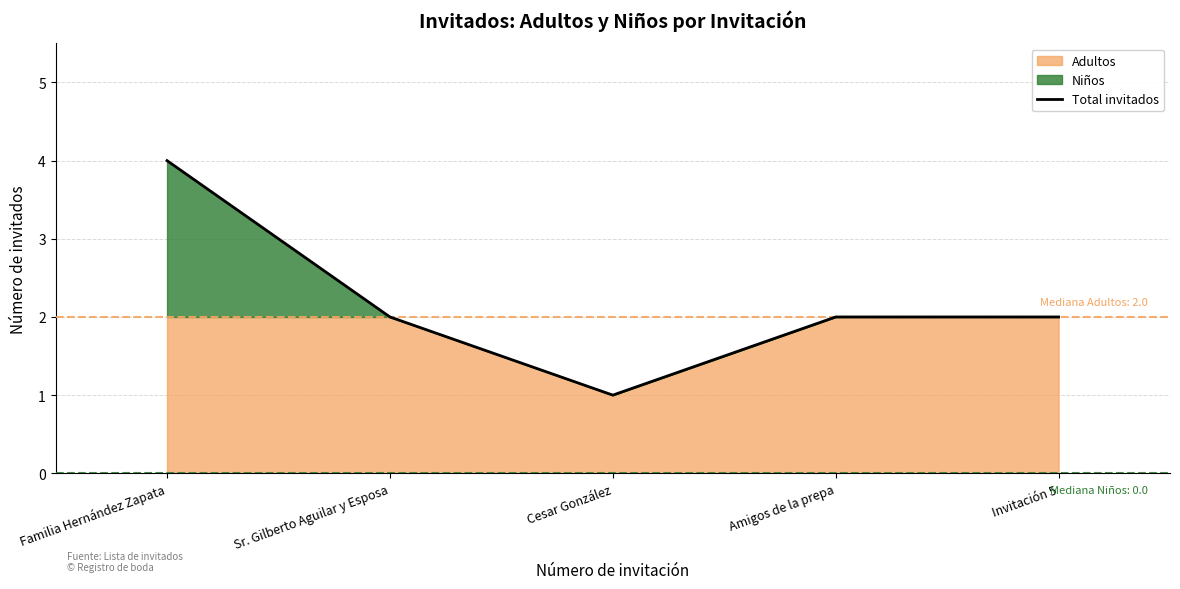

Rank the categories by value from highest to lowest.

Familia Hernández Zapata, Sr. Gilberto Aguilar y Esposa, Amigos de la prepa, Invitación 5, Cesar González